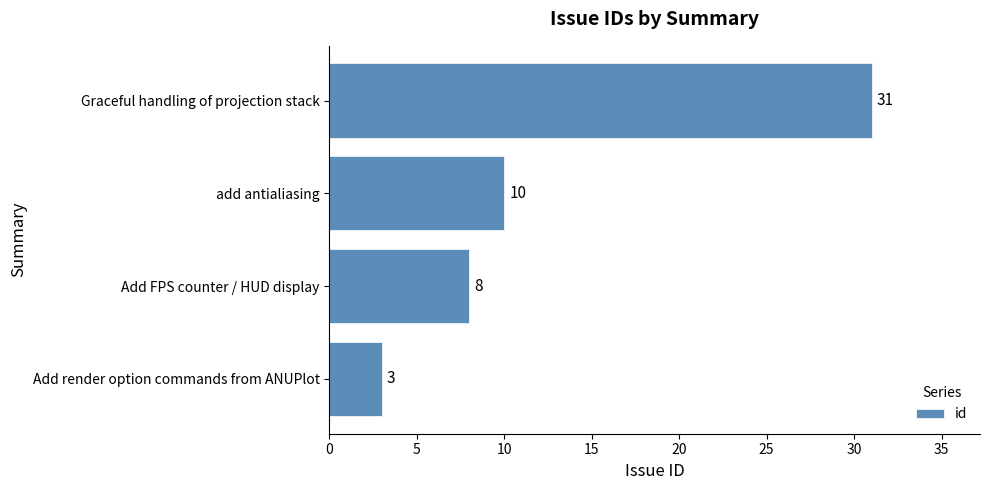

At which label is the value closest to 17?

add antialiasing